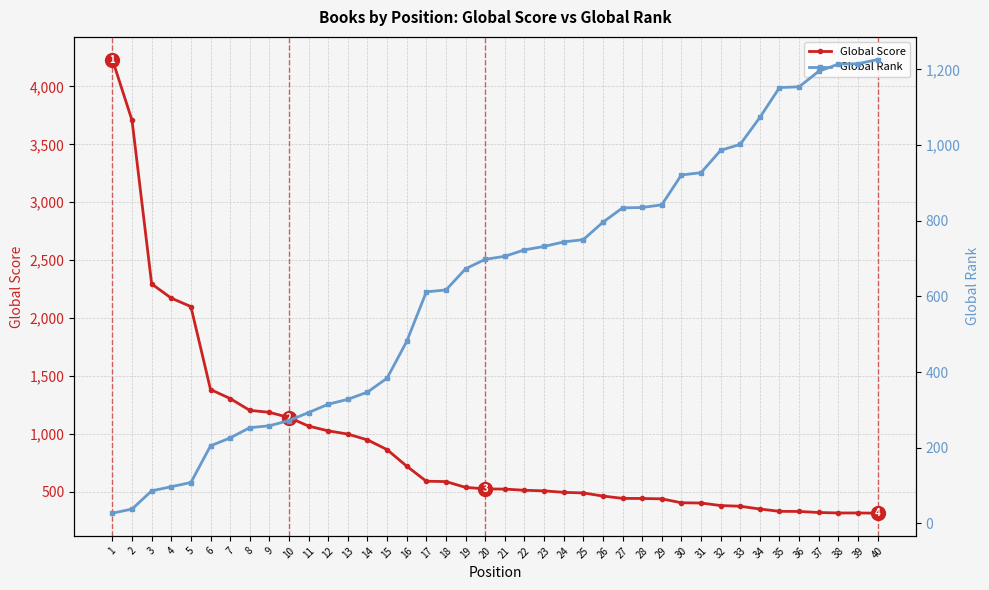

What is the value of the Global Score point at the 11th from the left?

1067